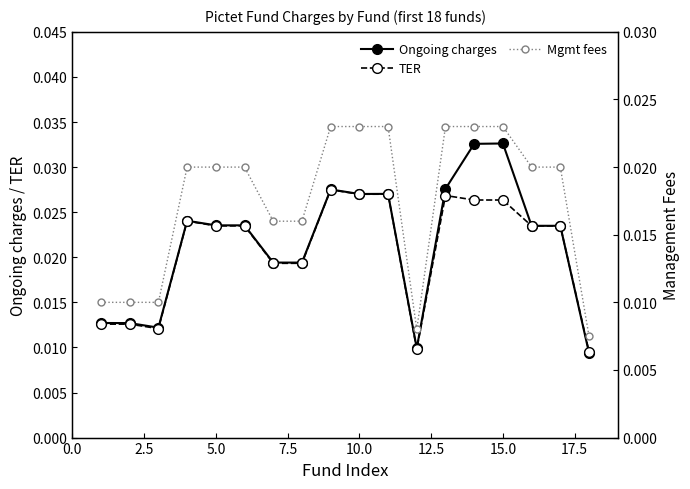

True or false: TER has more than 1 points higher than both neighbors.

True